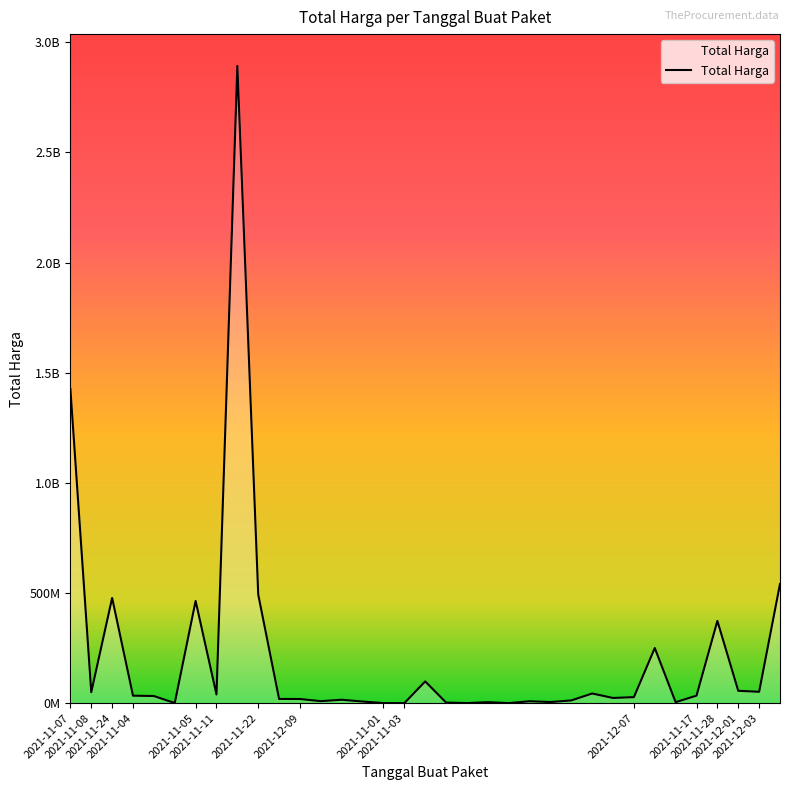

Reading left to right, list all the values displayed in this chart.

1425867900	49730040	477600000	34000000	32441200	577875	464002100	39440000	2892122000	493000000	19175000	18900000	9180000	15513960	7401240	333600	78000	98772570	2772000	265000	4672200	182000	8742500	5129000	12453900	43859200	23653000	27412000	250350000	4350000	34292000	373404000	56152800	51601000	541071000